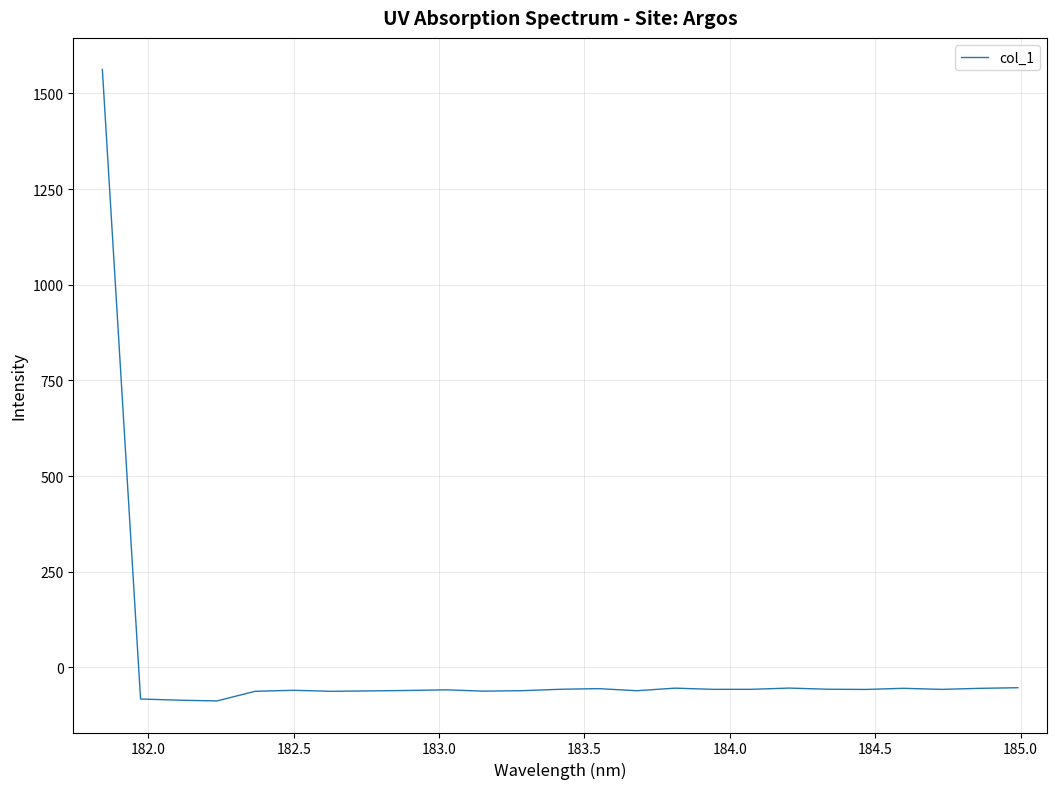

What is the greatest value displayed?

1562.8